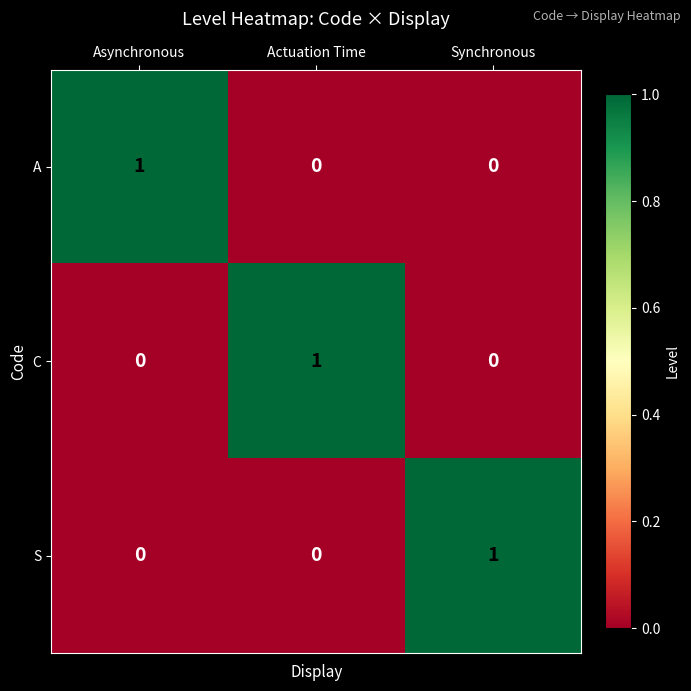

Is it true that A equals 1 at Asynchronous?

True